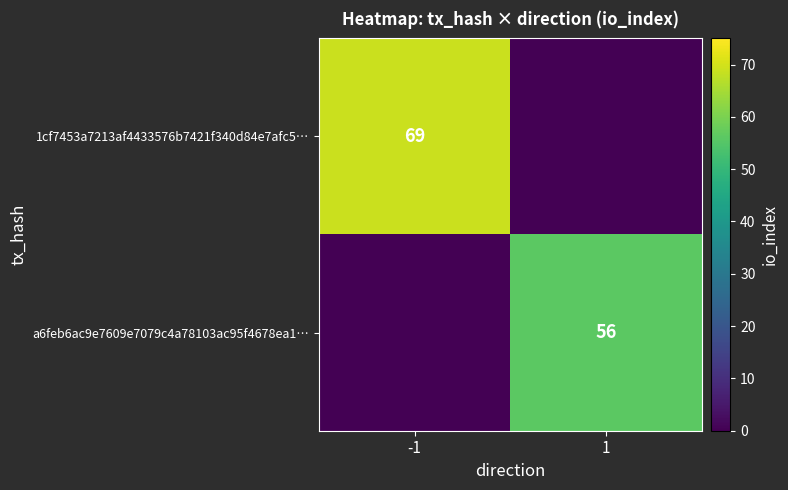

True or false: a6feb6ac9e7609e7079c4a78103ac95f4678ea1… has a value of 56 at 1.

True